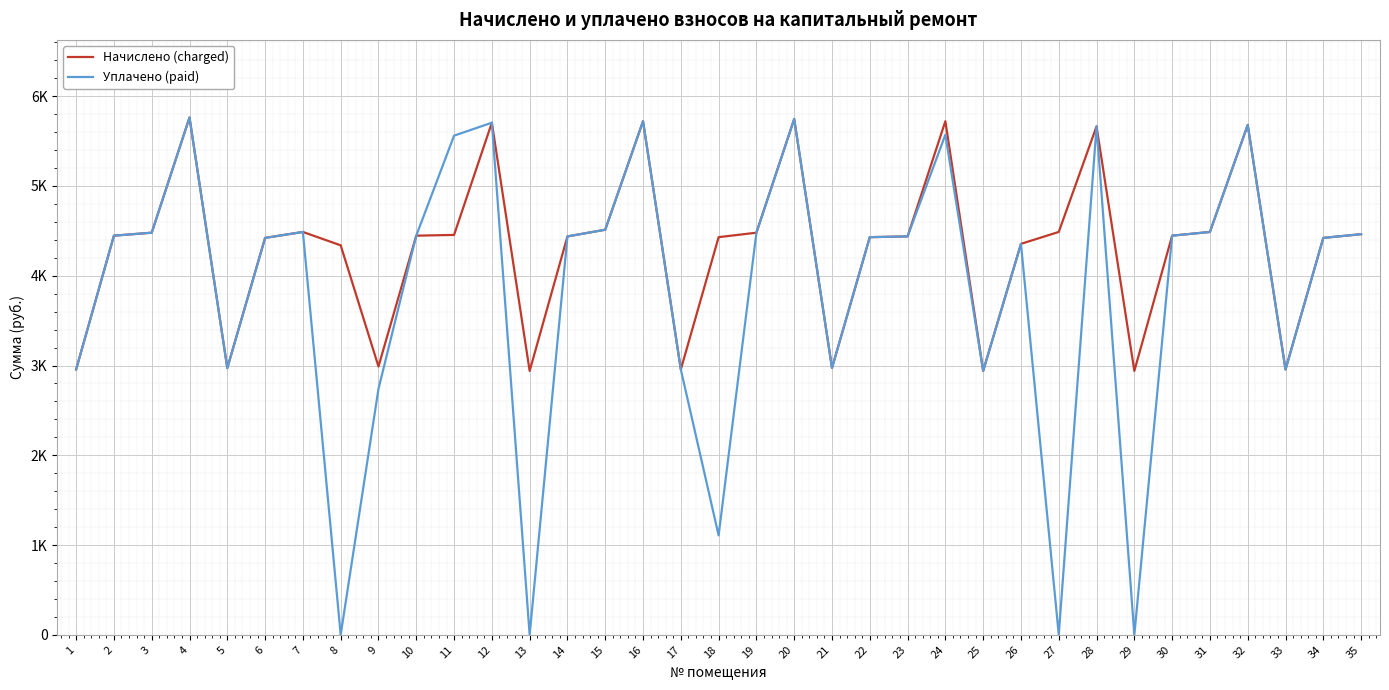

Where is the first local minimum for Уплачено (paid)?

5